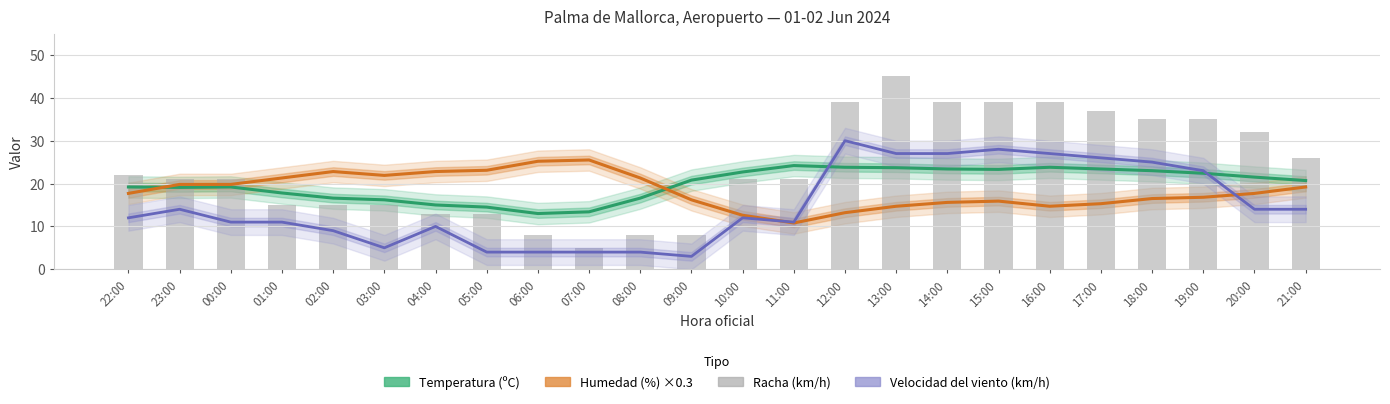

Reading left to right, extract all data points from this chart.

Temperatura (ºC): 22:00=19.2	23:00=19.1	00:00=19.2	01:00=17.8	02:00=16.6	03:00=16.2	04:00=15.0	05:00=14.5	06:00=13.0	07:00=13.4	08:00=16.6	09:00=20.8	10:00=22.7	11:00=24.2	12:00=23.8	13:00=23.7	14:00=23.4	15:00=23.3	16:00=23.8	17:00=23.4	18:00=23.0	19:00=22.4	20:00=21.5	21:00=20.7
Humedad (%) ×0.3: 22:00=17.7	23:00=19.8	00:00=19.8	01:00=21.3	02:00=22.8	03:00=21.9	04:00=22.8	05:00=23.1	06:00=25.2	07:00=25.5	08:00=21.3	09:00=16.2	10:00=12.6	11:00=10.8	12:00=13.2	13:00=14.7	14:00=15.6	15:00=15.9	16:00=14.7	17:00=15.3	18:00=16.5	19:00=16.8	20:00=17.7	21:00=19.2
Velocidad del viento (km/h): 22:00=12.0	23:00=14.0	00:00=11.0	01:00=11.0	02:00=9.0	03:00=5.0	04:00=10.0	05:00=4.0	06:00=4.0	07:00=4.0	08:00=4.0	09:00=3.0	10:00=12.0	11:00=11.0	12:00=30.0	13:00=27.0	14:00=27.0	15:00=28.0	16:00=27.0	17:00=26.0	18:00=25.0	19:00=23.0	20:00=14.0	21:00=14.0
Racha (km/h): 22:00=22.0	23:00=21.0	00:00=21.0	01:00=15.0	02:00=15.0	03:00=15.0	04:00=13.0	05:00=13.0	06:00=8.0	07:00=5.0	08:00=8.0	09:00=8.0	10:00=21.0	11:00=21.0	12:00=39.0	13:00=45.0	14:00=39.0	15:00=39.0	16:00=39.0	17:00=37.0	18:00=35.0	19:00=35.0	20:00=32.0	21:00=26.0